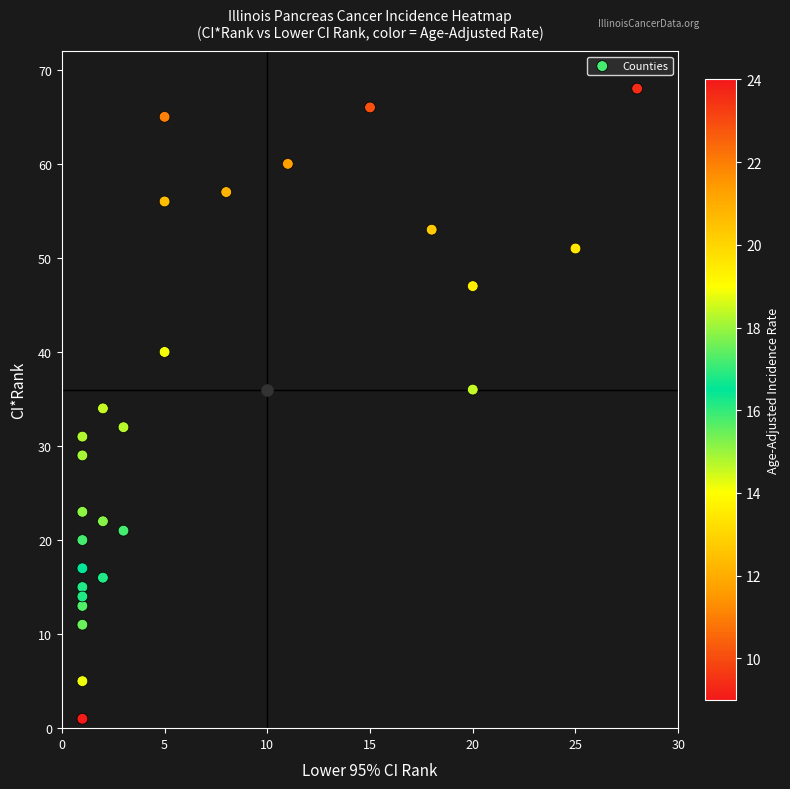

Between rate and lower_ci_rank, which is larger?

rate